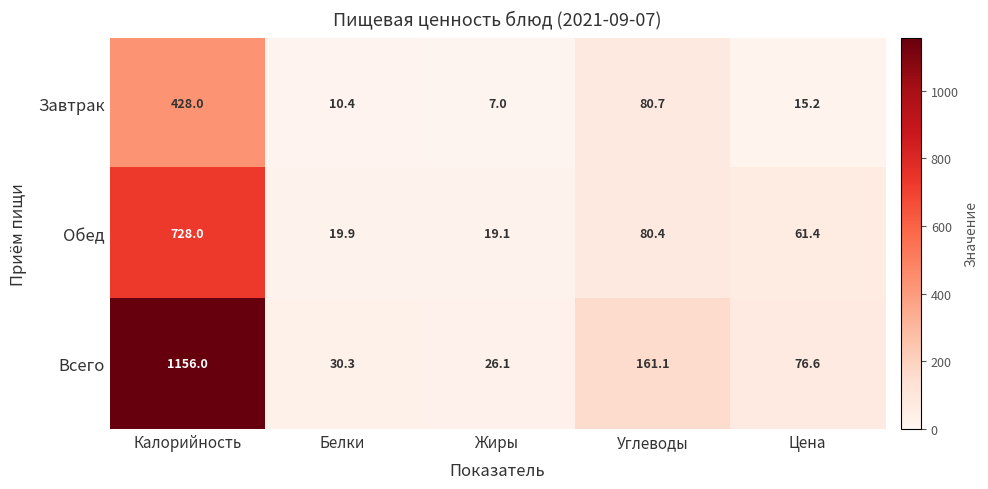

What is the total value across all series at Цена?

153.2